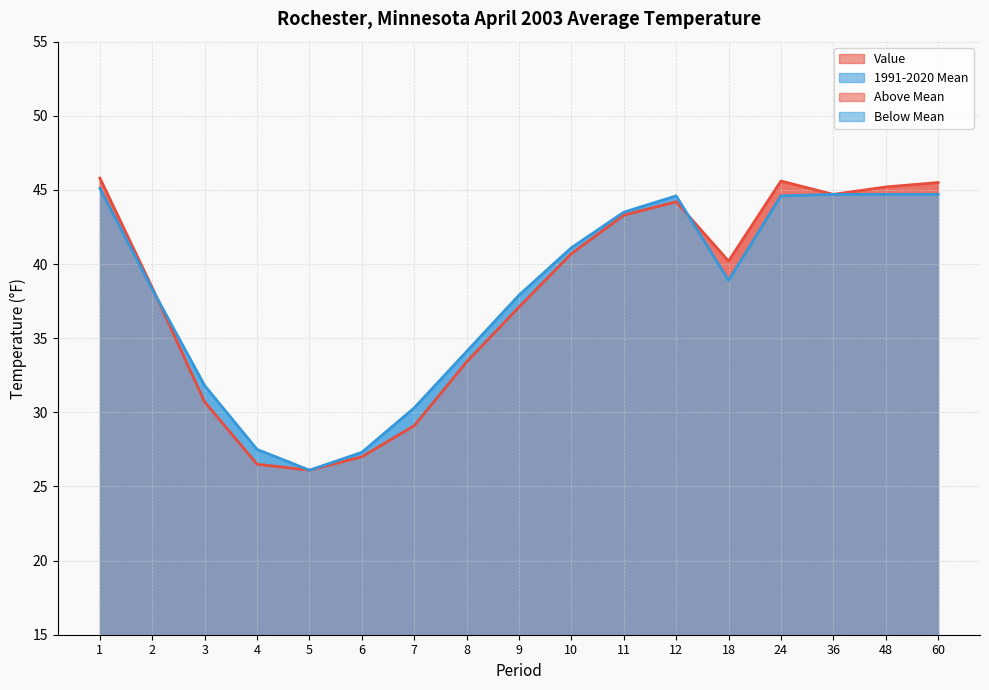

At which category does the chart reach its peak across all series?

1